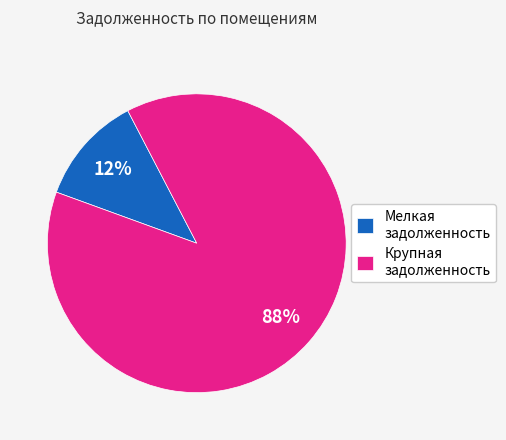

Which slice is the smallest?

Мелкая задолженность